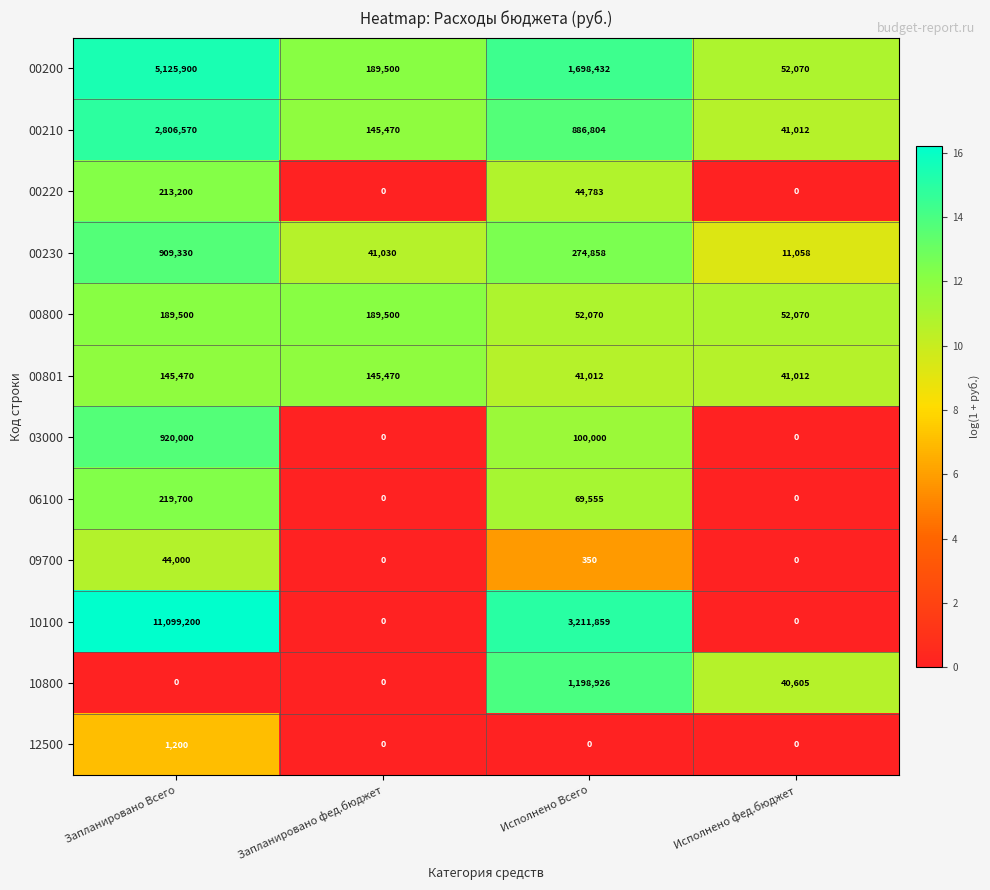

At Запланировано Всего, list the series in order from largest to smallest.

10100, 00200, 00210, 03000, 00230, 06100, 00220, 00800, 00801, 09700, 12500, 10800